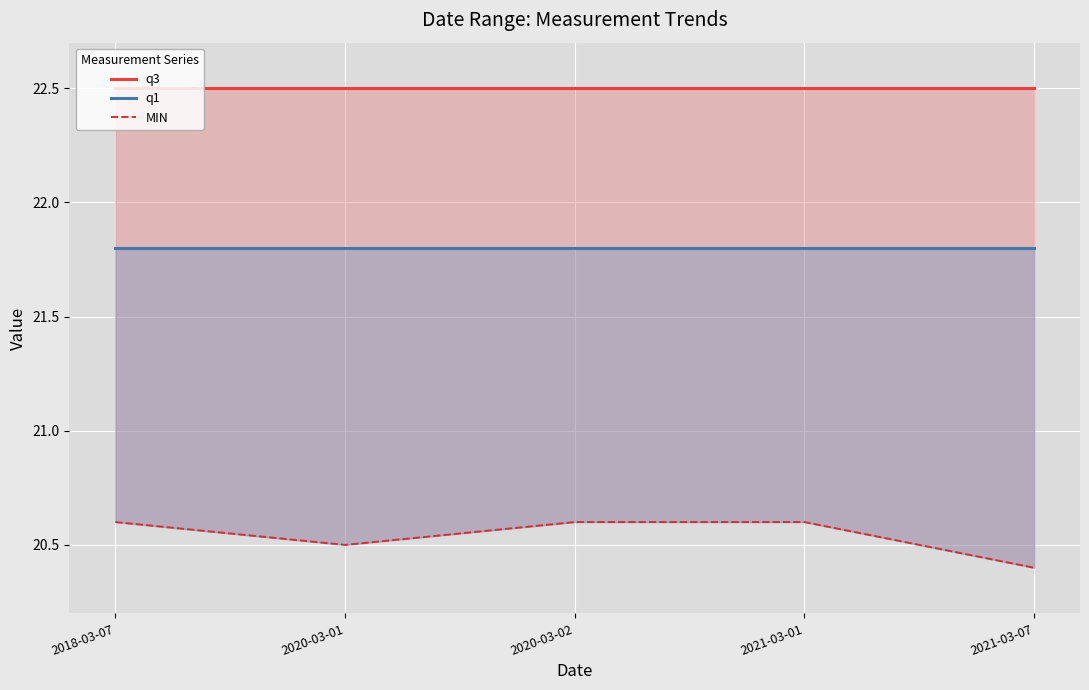

Is the value of q1 at 2020-03-02 greater than the value of MIN at 2020-03-01?

Yes